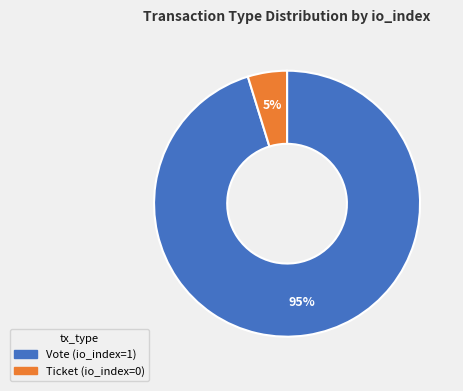

Count the number of slices in the pie.

2